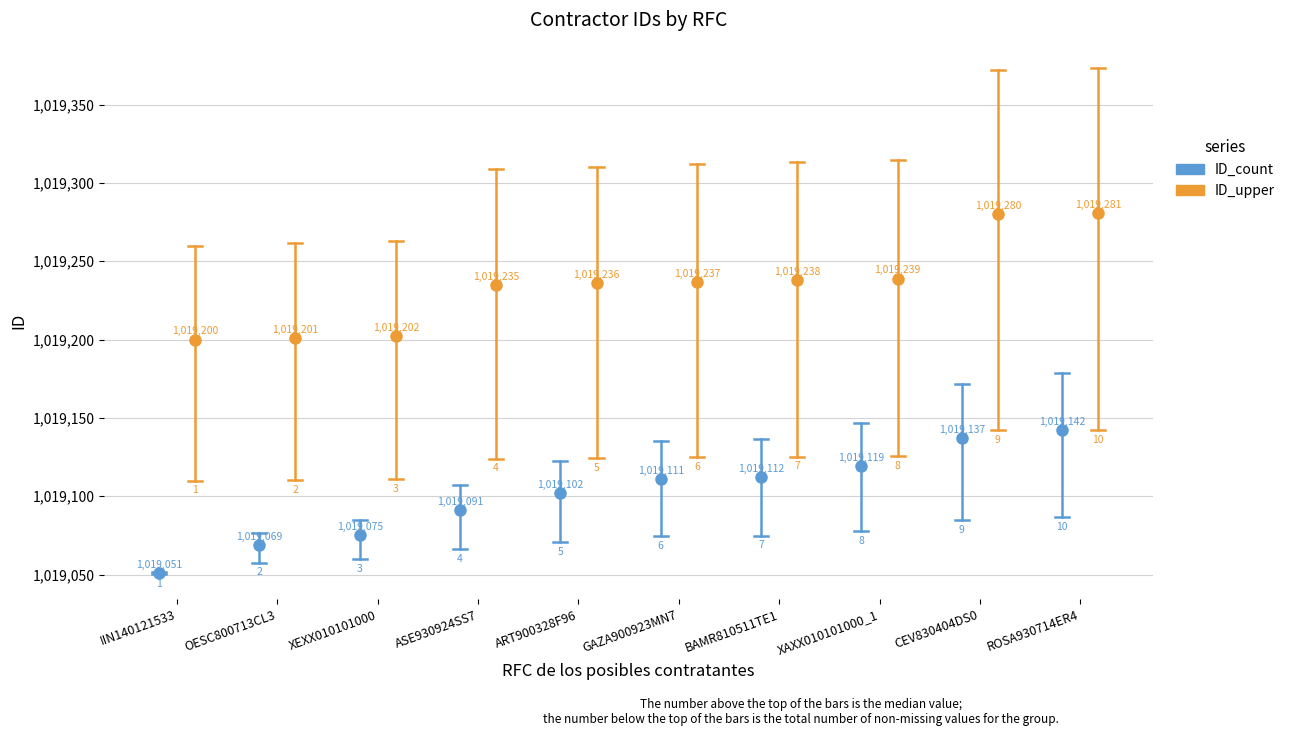

Reading left to right, list all the values displayed in this chart.

ID_count: 1019051	1019069	1019075	1019091	1019102	1019111	1019112	1019119	1019137	1019142
ID_upper: 1019200	1019201	1019202	1019235	1019236	1019237	1019238	1019239	1019280	1019281